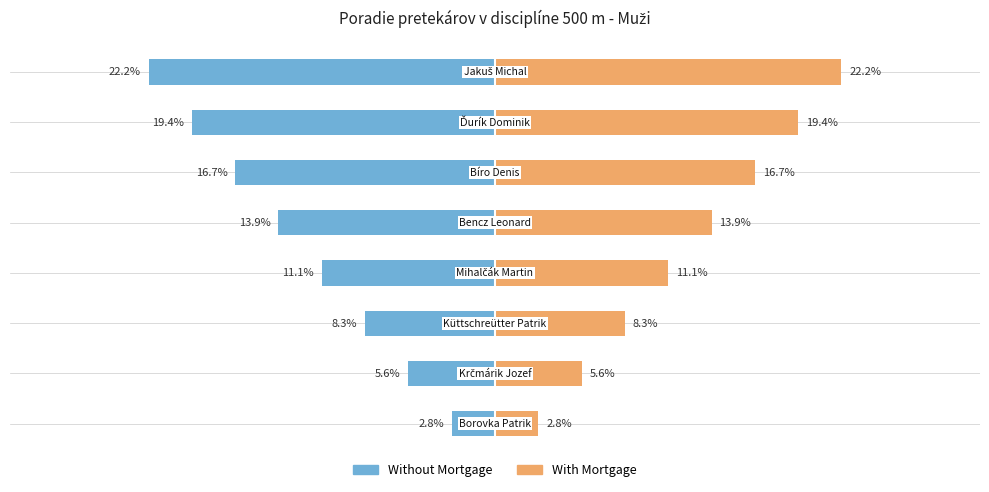

How many values in the With Mortgage series exceed 13?

4